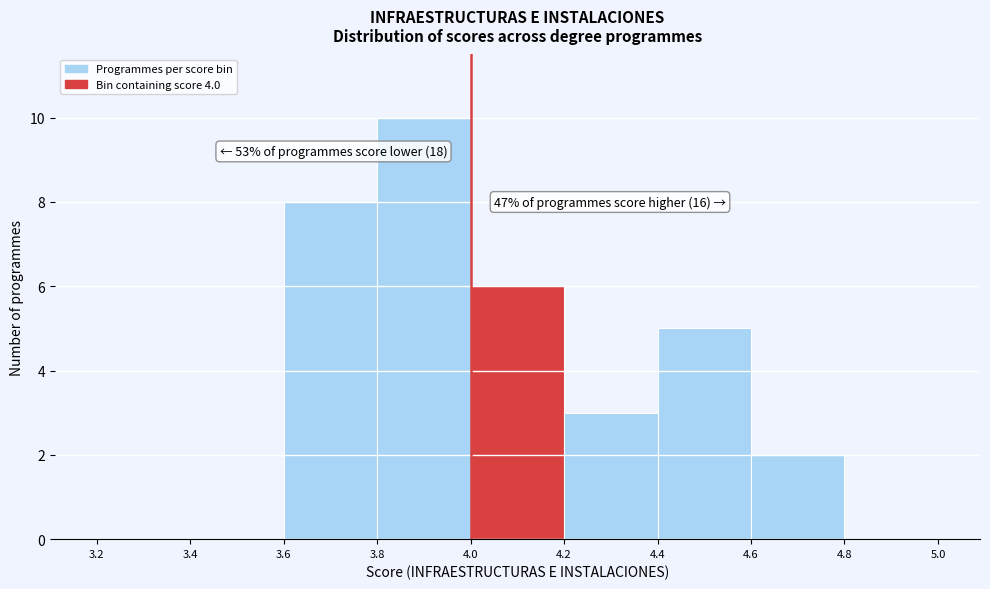

Over which range of the x-axis is the bar tallest?

3.8 to 4.0